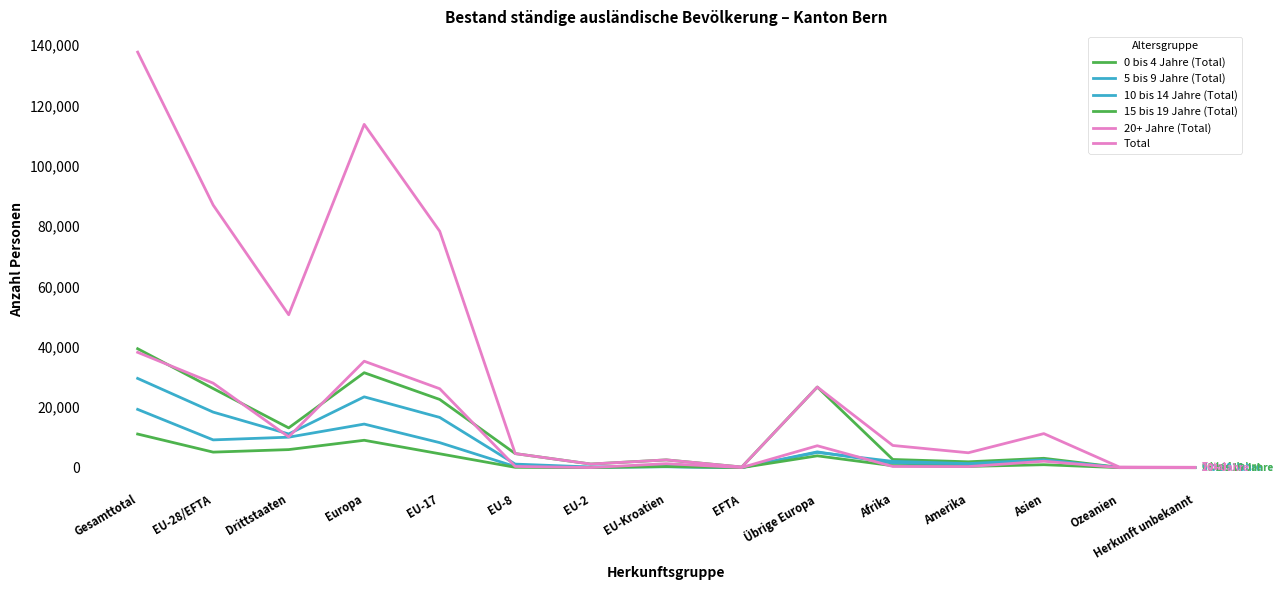

Reading left to right, what are all the values shown in this chart?

0 bis 4 Jahre (Total): 39395	26213	13182	31450	22598	4670	1210	2583	219	26712	2718	1949	3107	109	62
5 bis 9 Jahre (Total): 29569	18406	11163	23459	16647	1184	232	303	40	5053	2088	1356	2591	38	37
10 bis 14 Jahre (Total): 19310	9209	10101	14441	8294	378	115	384	38	5232	1502	853	2462	30	22
15 bis 19 Jahre (Total): 11143	5154	5989	9079	4605	120	37	371	21	3925	646	416	986	11	5
20+ Jahre (Total): 38204	27993	10211	35258	26149	414	46	1325	59	7265	405	368	2138	27	8
Total: 137621	86975	50646	113687	78293	4670	1210	2583	219	26712	7359	4942	11284	215	134